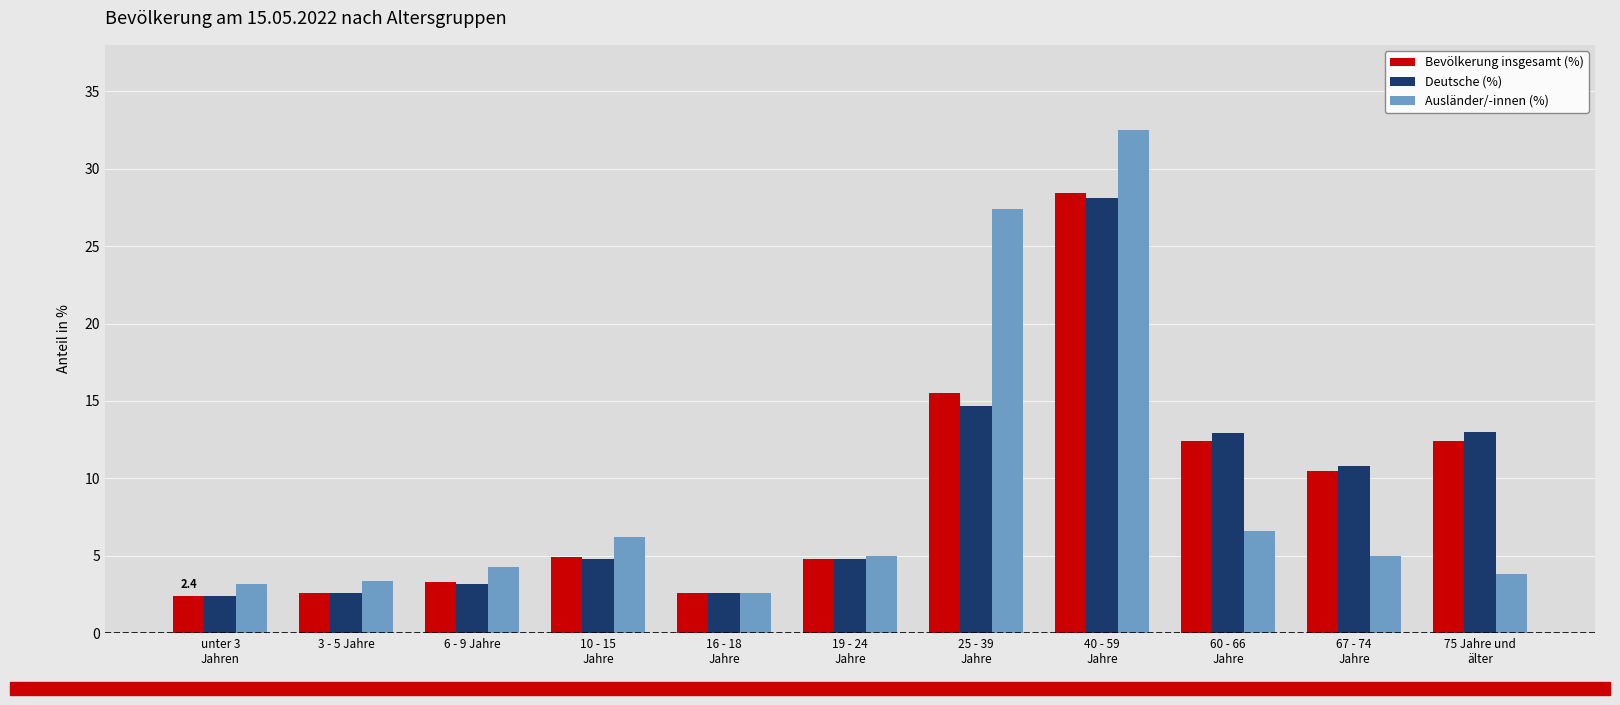

What is the difference between the second highest and second lowest values in the Bevölkerung insgesamt (%) series?

12.9